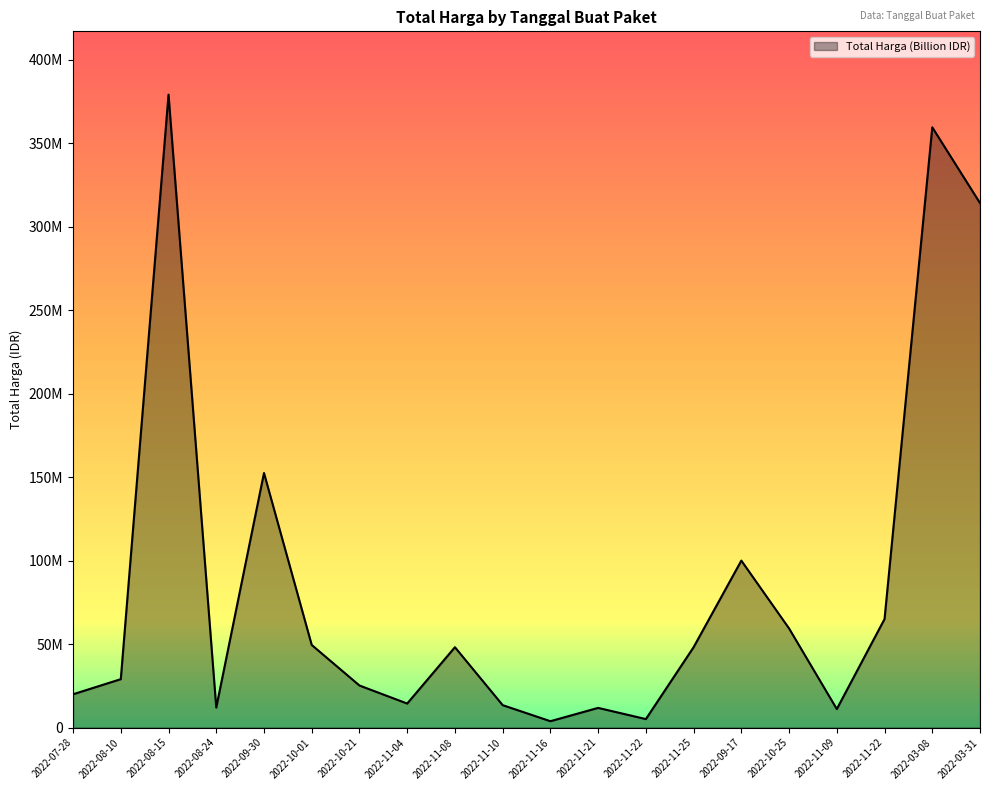

The value at 2022-08-24 is 12000000. True or false?

True